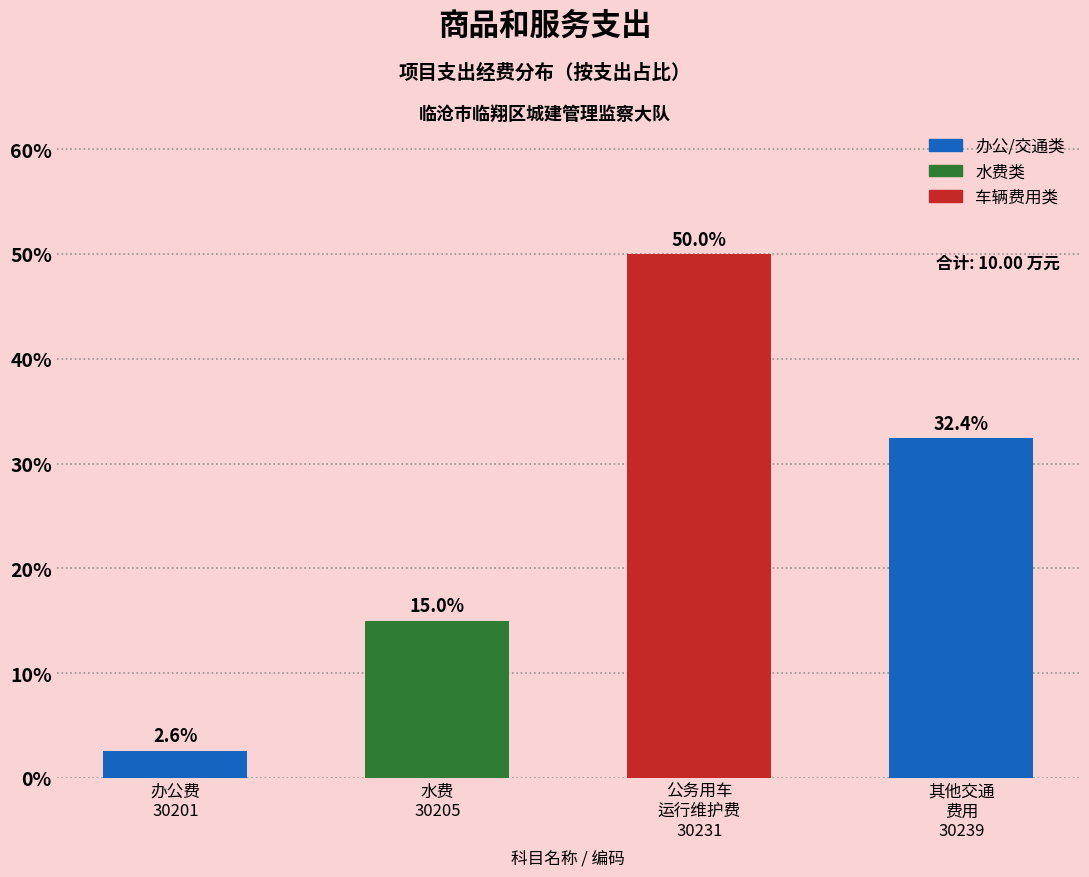

Reading right to left, list all the values displayed in this chart.

32.4	50.0	15.0	2.6